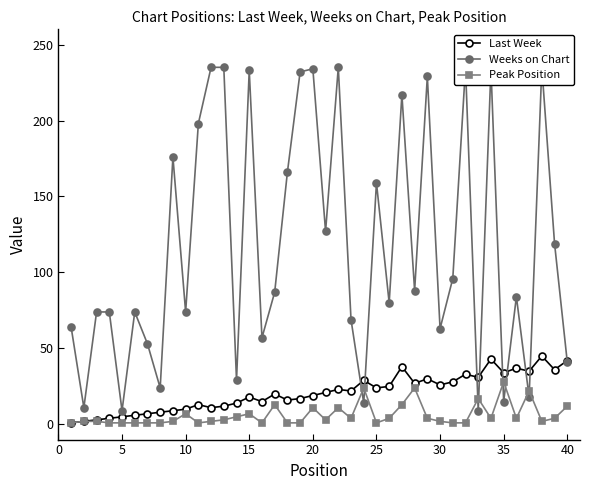

What is the difference between the second highest and second lowest values in the Peak Position series?

23